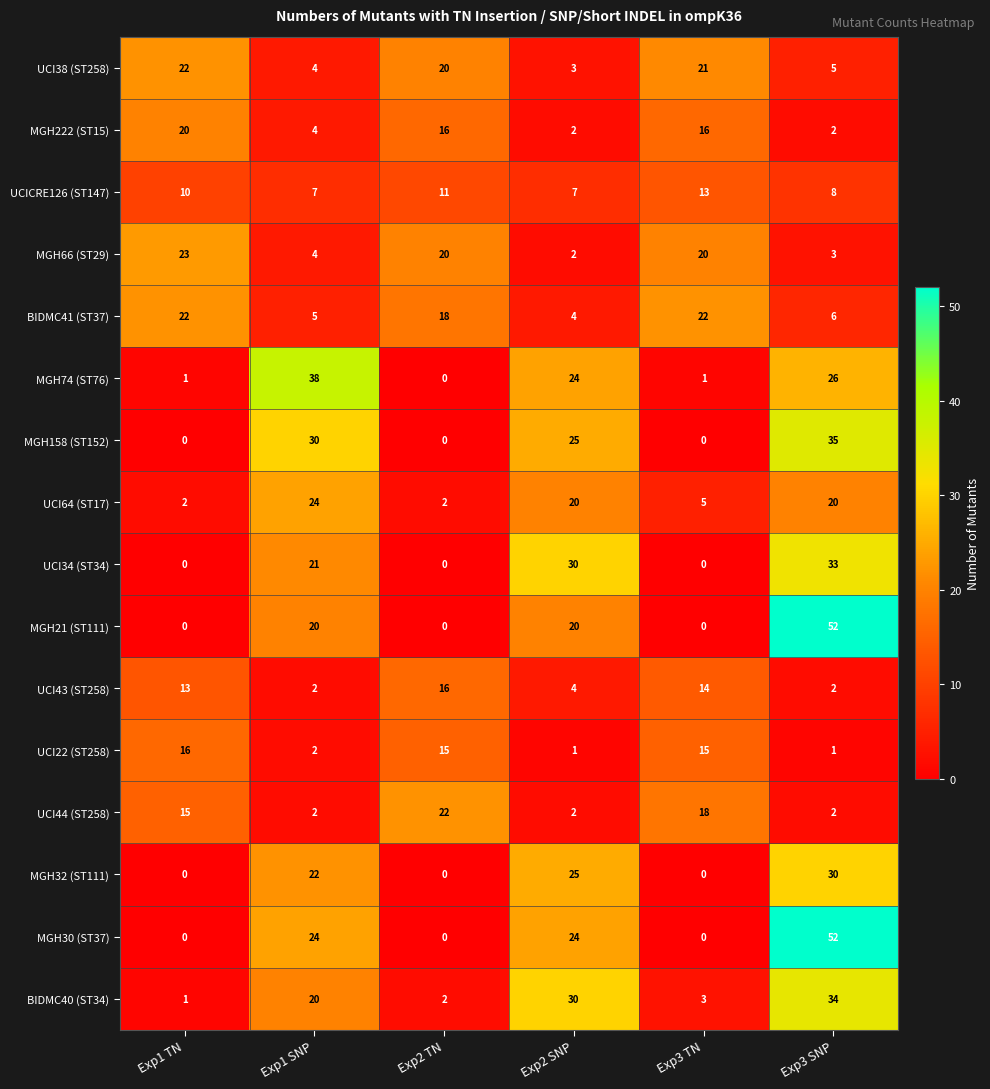

What is the maximum value shown in the chart?

52